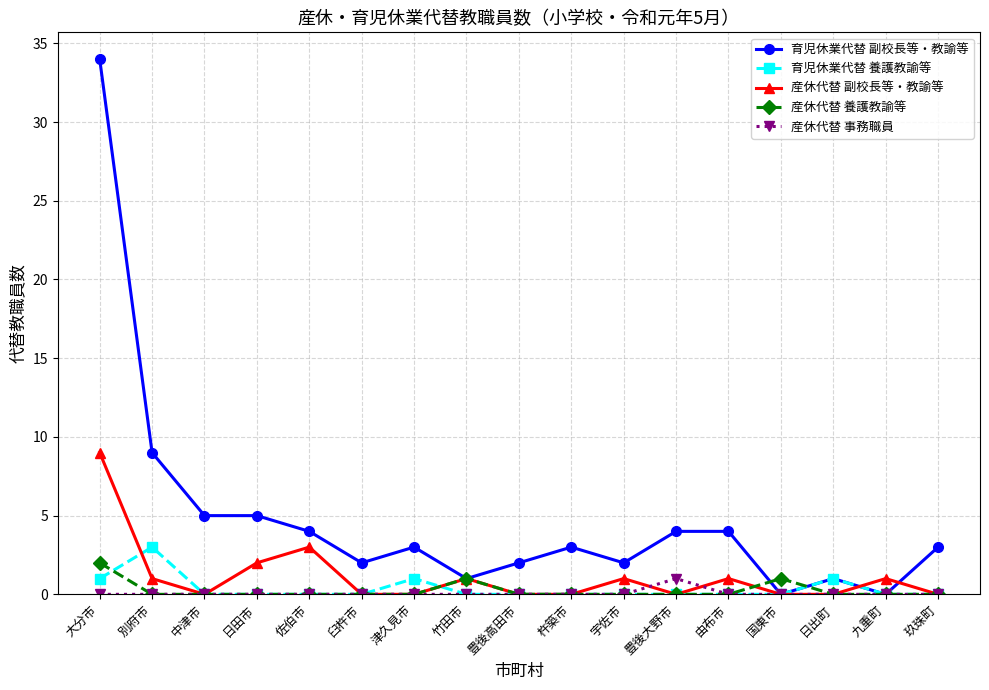

What is the label of the 5th point from the right?

由布市